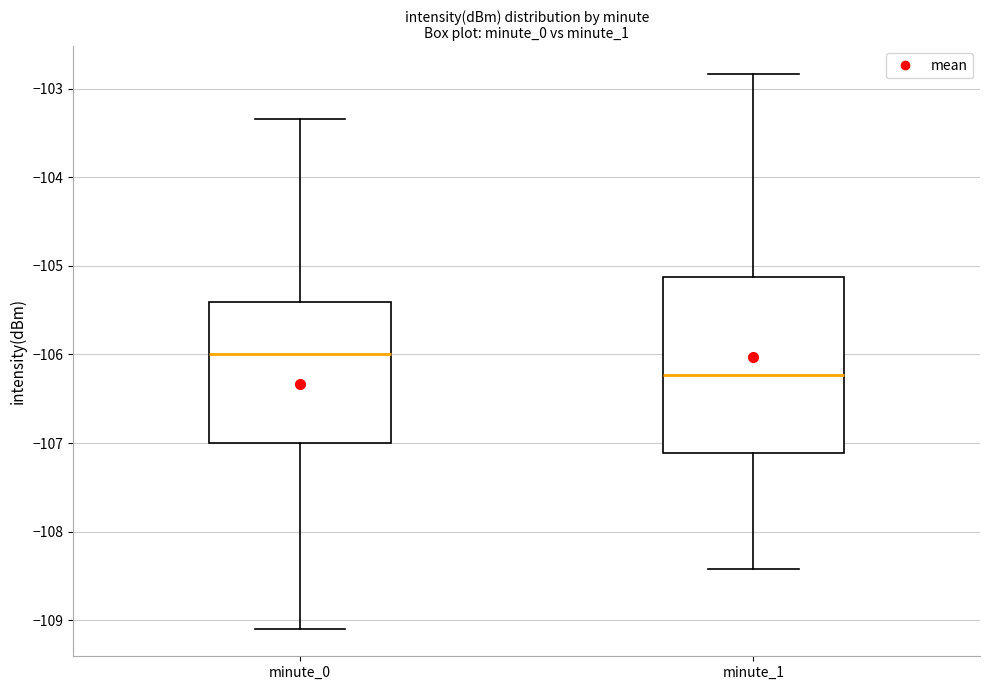

Reading left to right, transcribe this box plot: for each box, give where its median line is, the range the box spans, and where its two whiskers end, as read against the y-axis. The values are not printed on the chart, so give them approximately, as read against the axis.

minute_0: median -106.0, box -107.0 to -105.4, whiskers -109.1 to -103.3
minute_1: median -106.2, box -107.1 to -105.1, whiskers -108.4 to -102.8